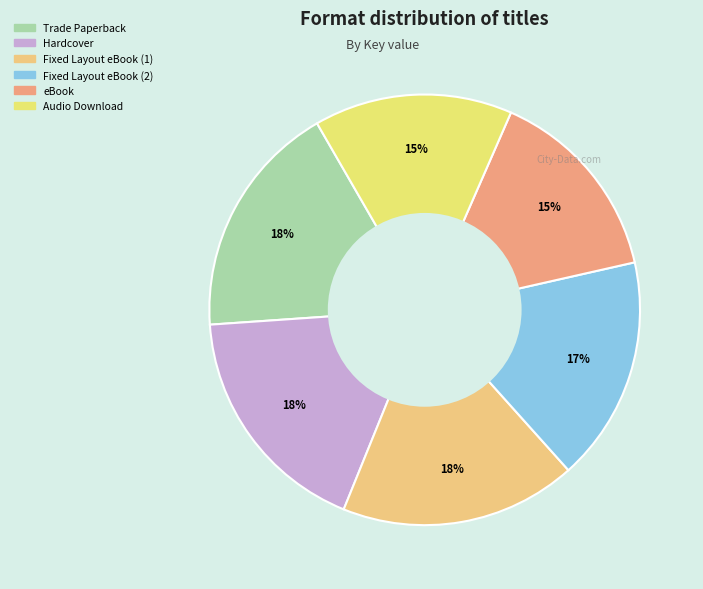

To the nearest percent, what portion does Trade Paperback represent?

18%